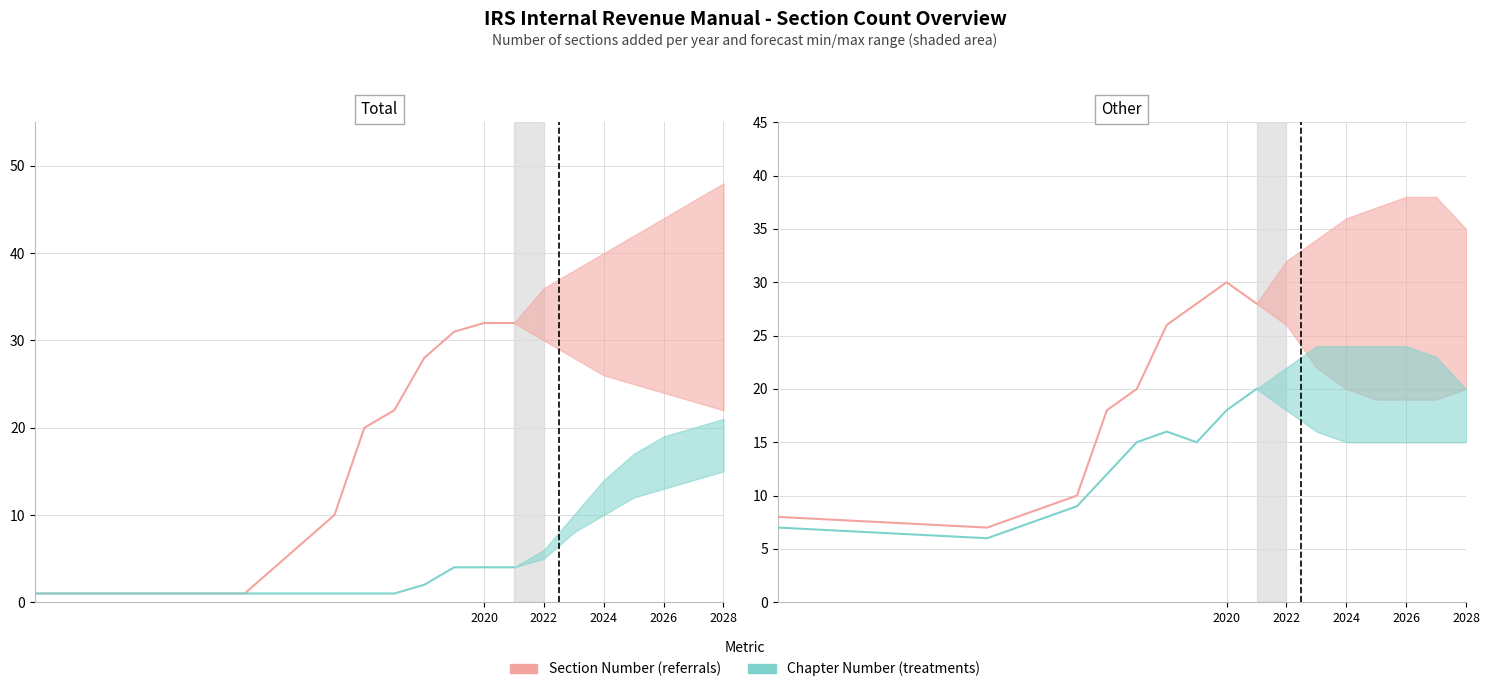

How many data points in Chapter Number (treatments) are less than 15?

4